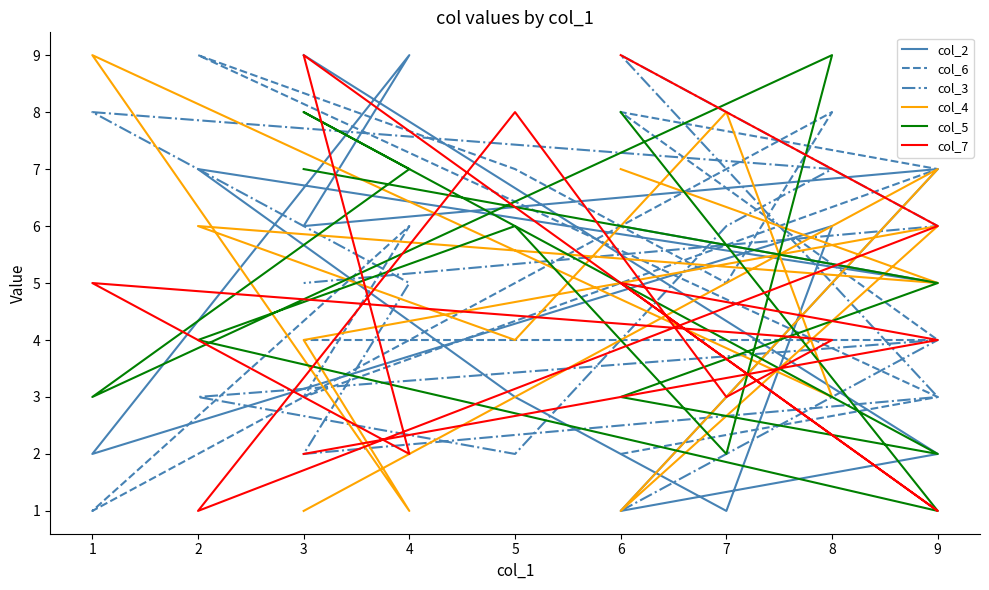

What is the sum of the col_2 values at 2 and 5?

10